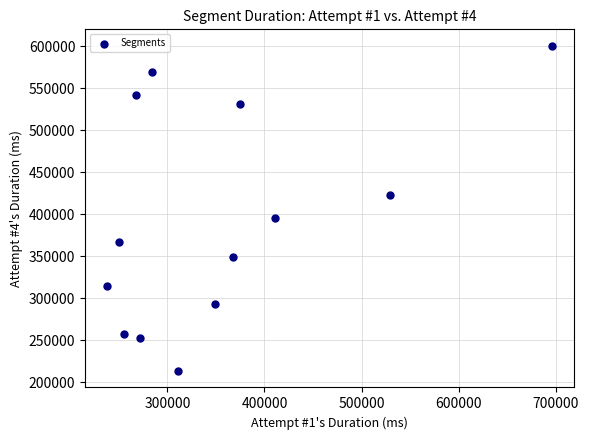

What is the range of X values (max minus min)?

457900